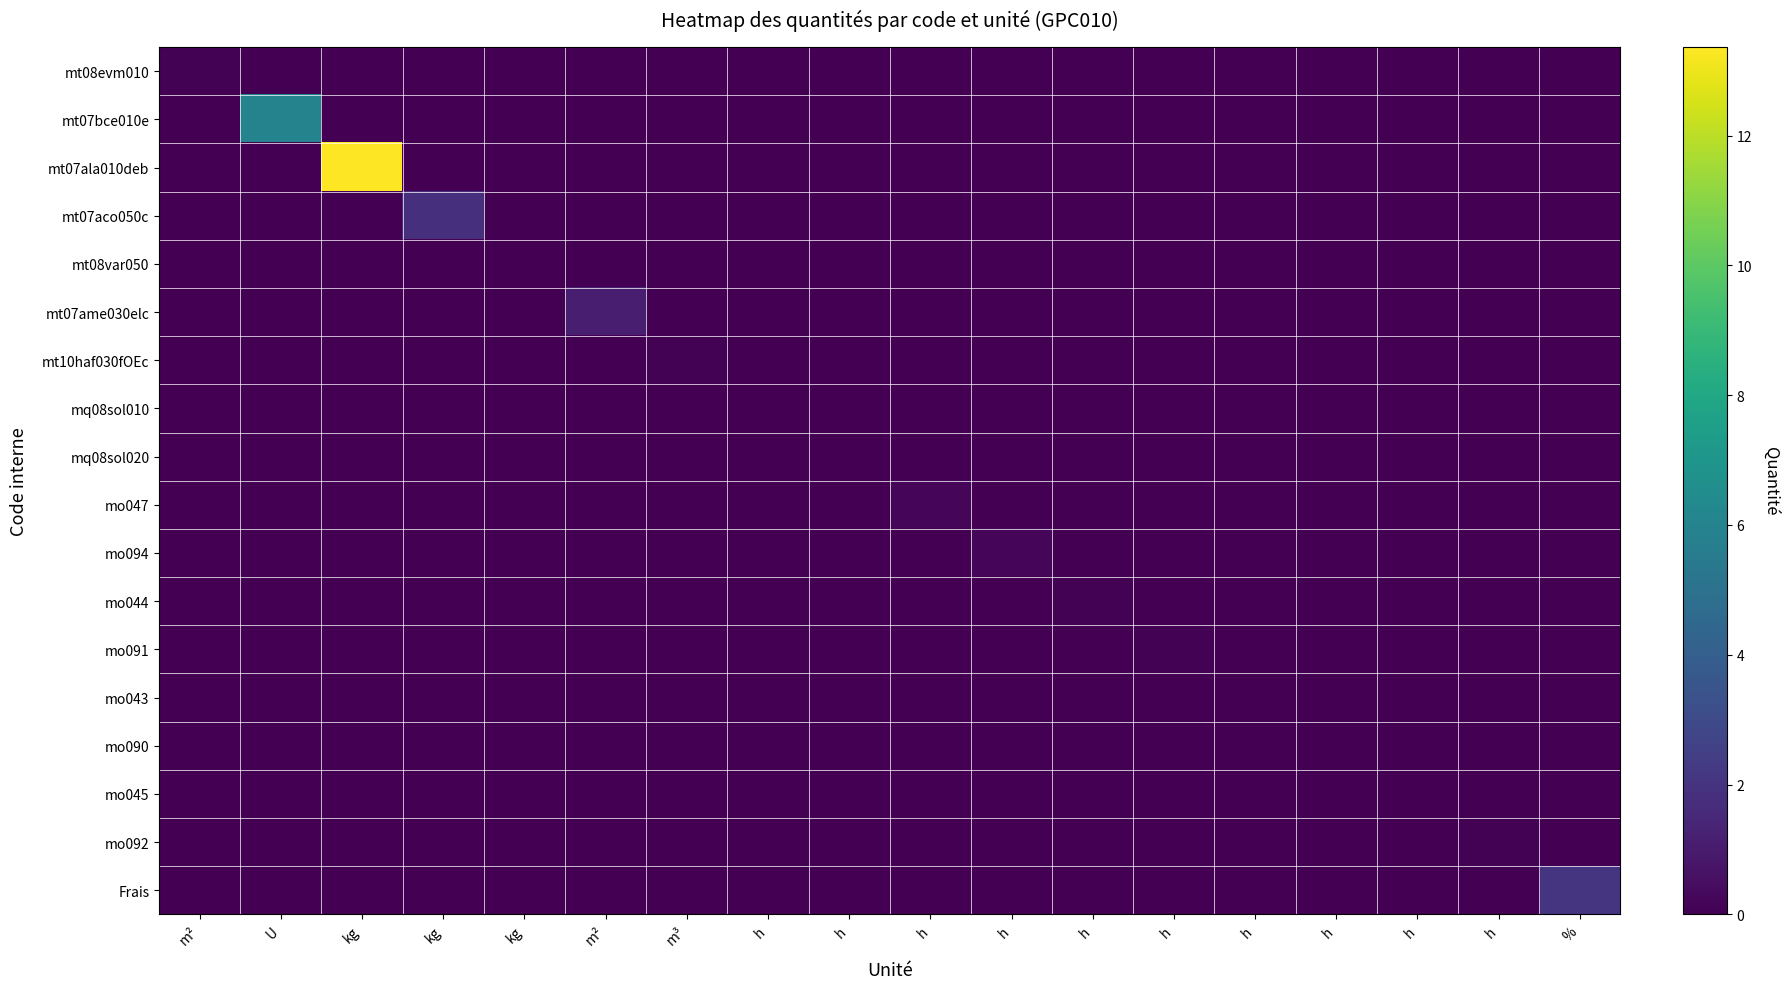

Is the value of mq08sol010 at h greater than the value of mt07ala010deb at kg?

No